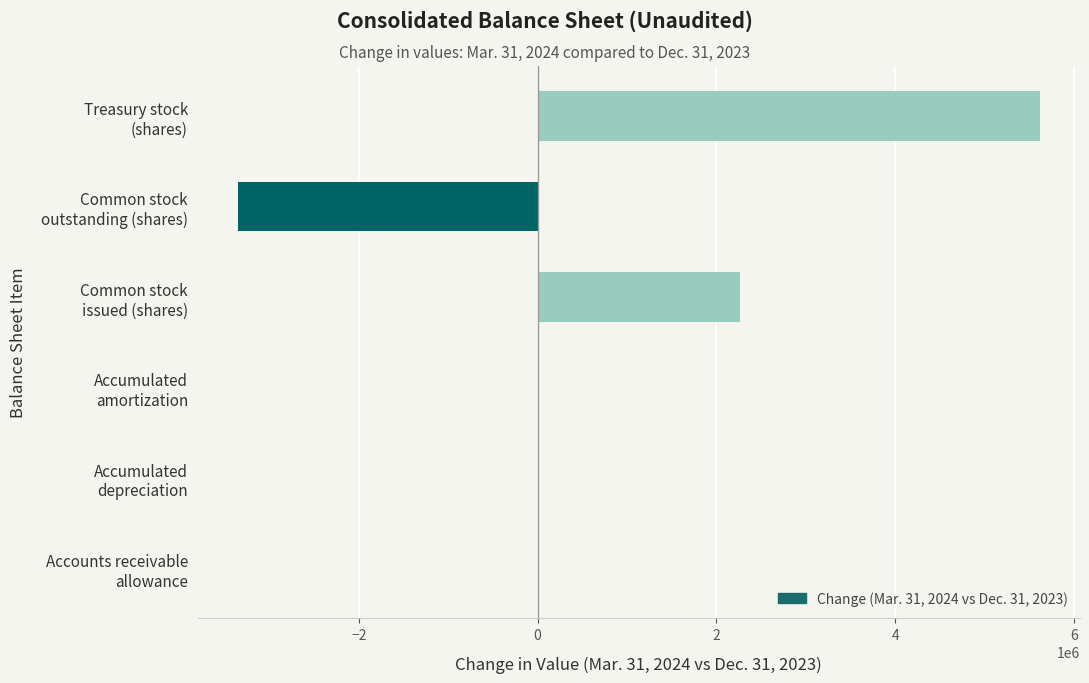

What is the sum of all values?

4546131